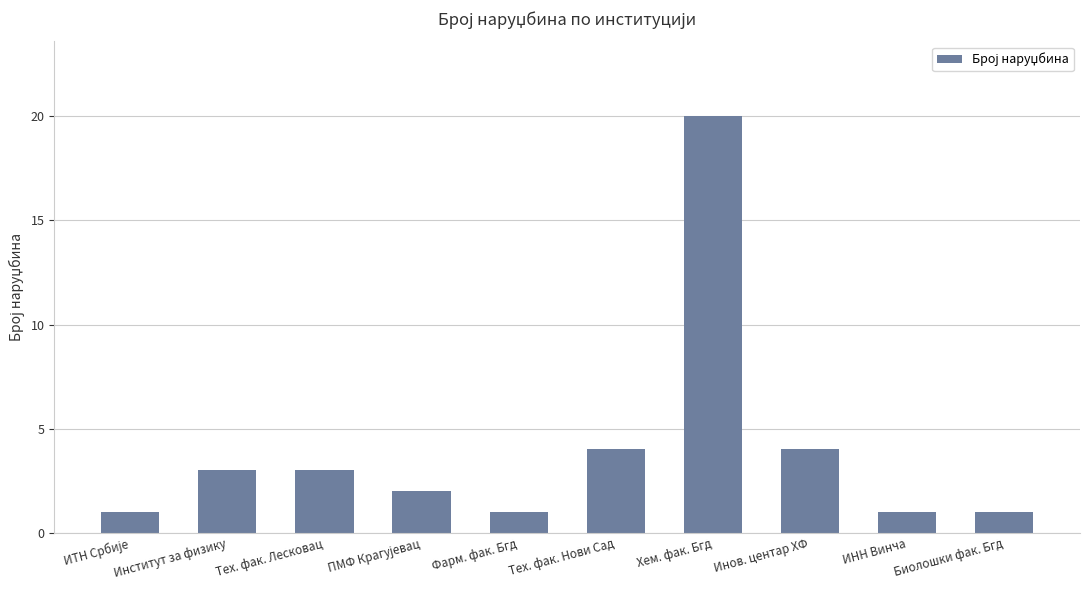

Which category has the highest value across all series?

Хем. фак. Бгд